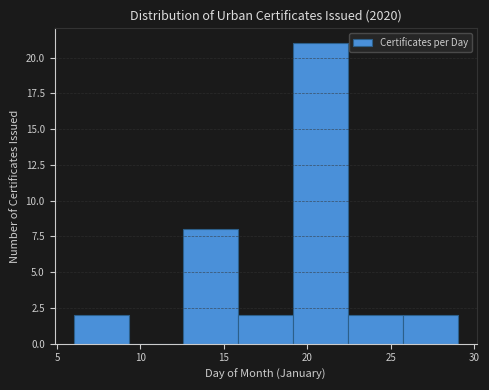

Reading left to right, list every bar in this chart as the range it spans on the x-axis followed by its height. Neither the bar edges nor the heights are printed on the chart, so give them approximately, as read against the axes.

6.0 to 9.5: 2
9.5 to 12.5: 0
12.5 to 16.0: 8
16.0 to 19.0: 2
19.0 to 22.5: 21
22.5 to 25.5: 2
25.5 to 29.0: 2